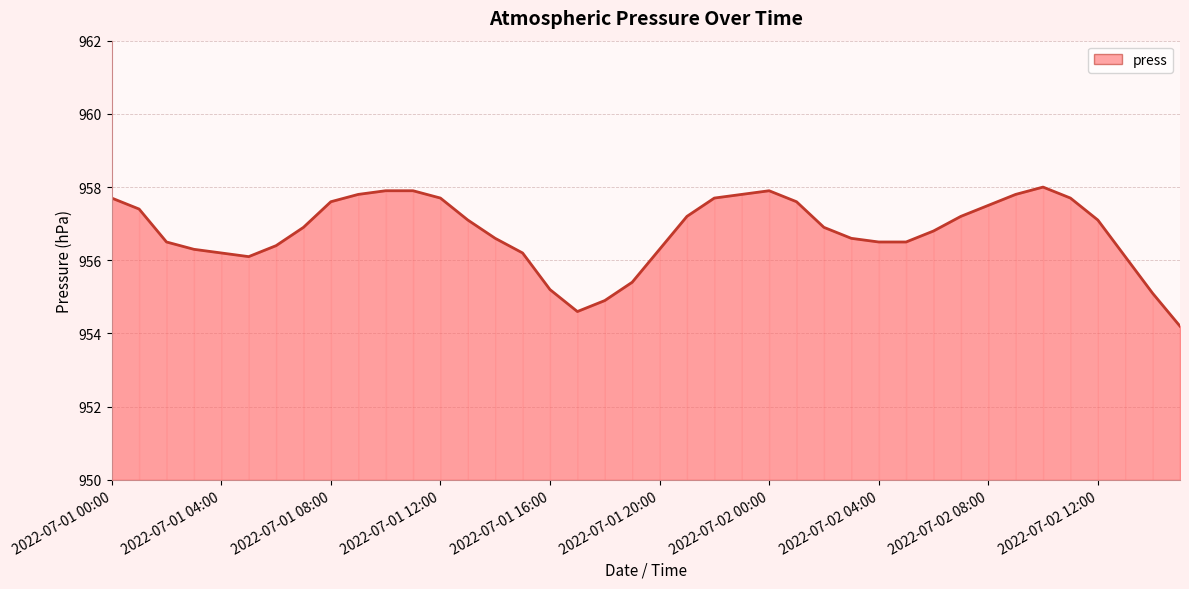

What is the difference between the maximum and minimum values?

3.8